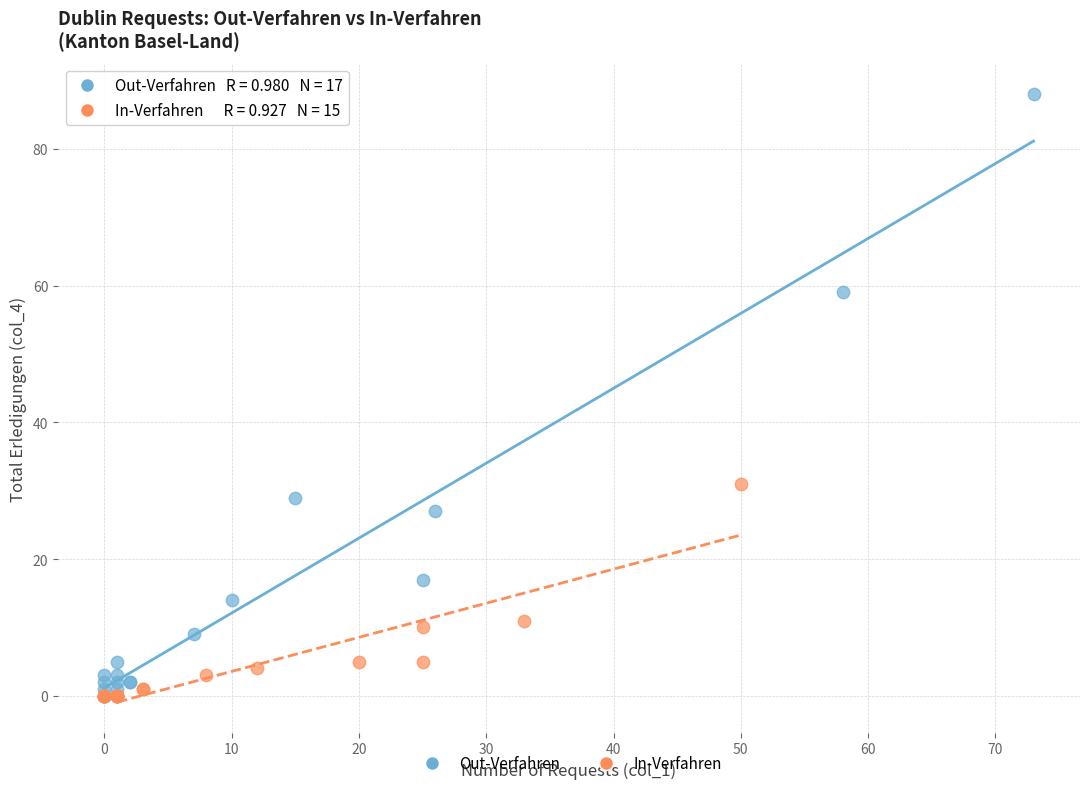

Which series contains the highest Y value?

Out-Verfahren